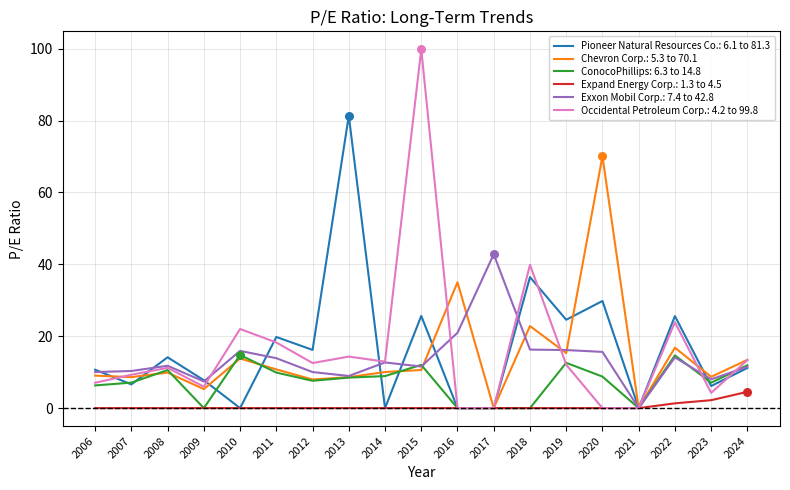

What is the total value across all series at 2024?

65.9